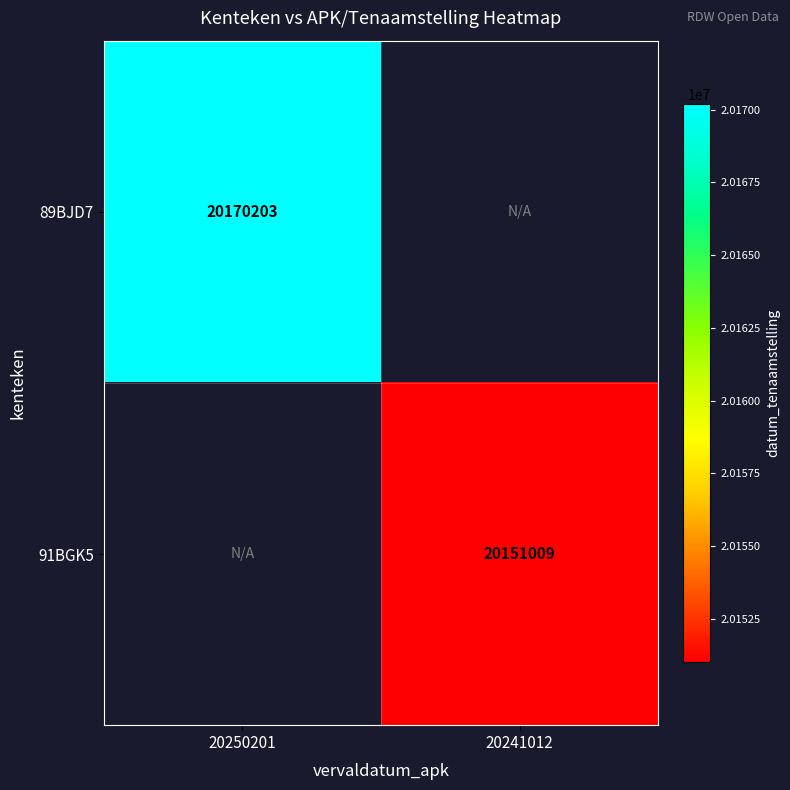

The 91BGK5 series shows 20151009 at 20241012. True or false?

True